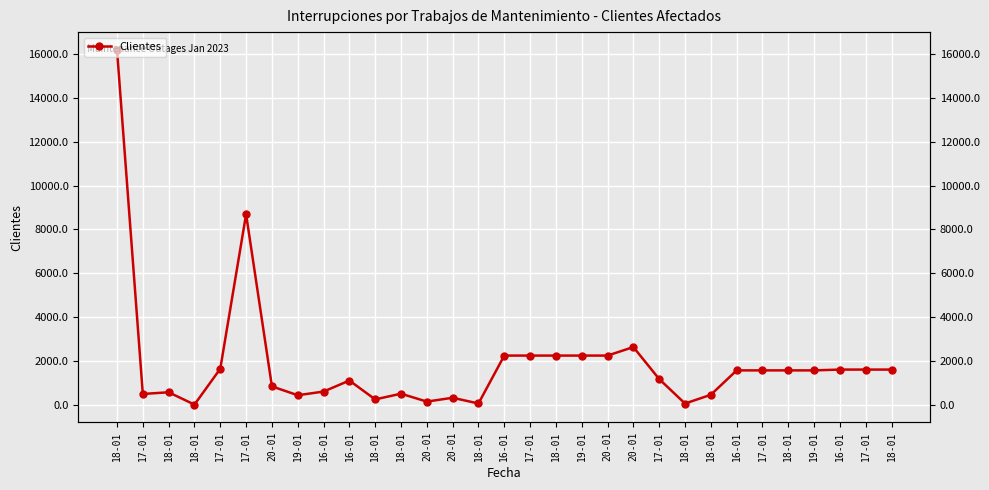

What is the change in value from 20-01 to 18-01?

-639